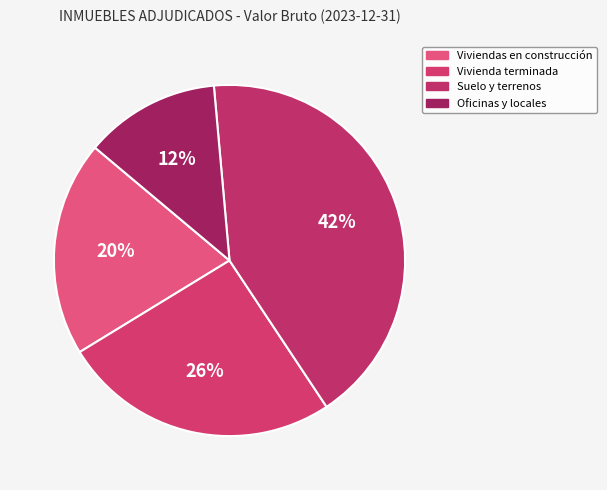

Which category has the biggest portion of the pie?

Suelo, fincas rústicas y otros terrenos